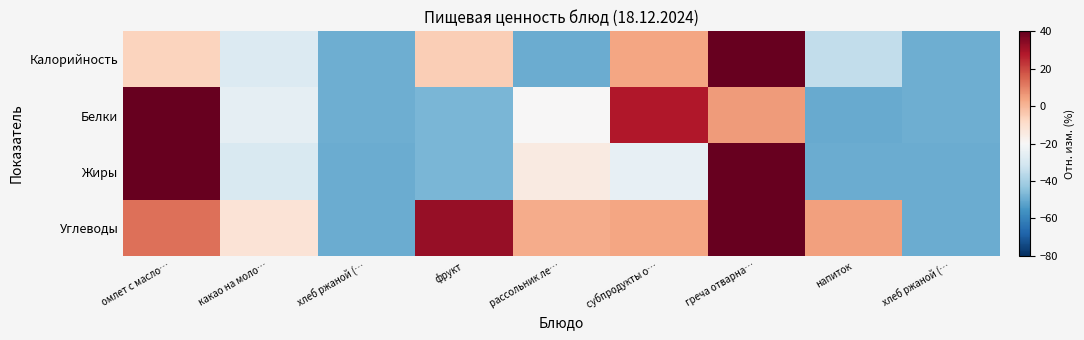

Rank the series at фрукт from highest to lowest value.

Углеводы, Калорийность, Жиры, Белки